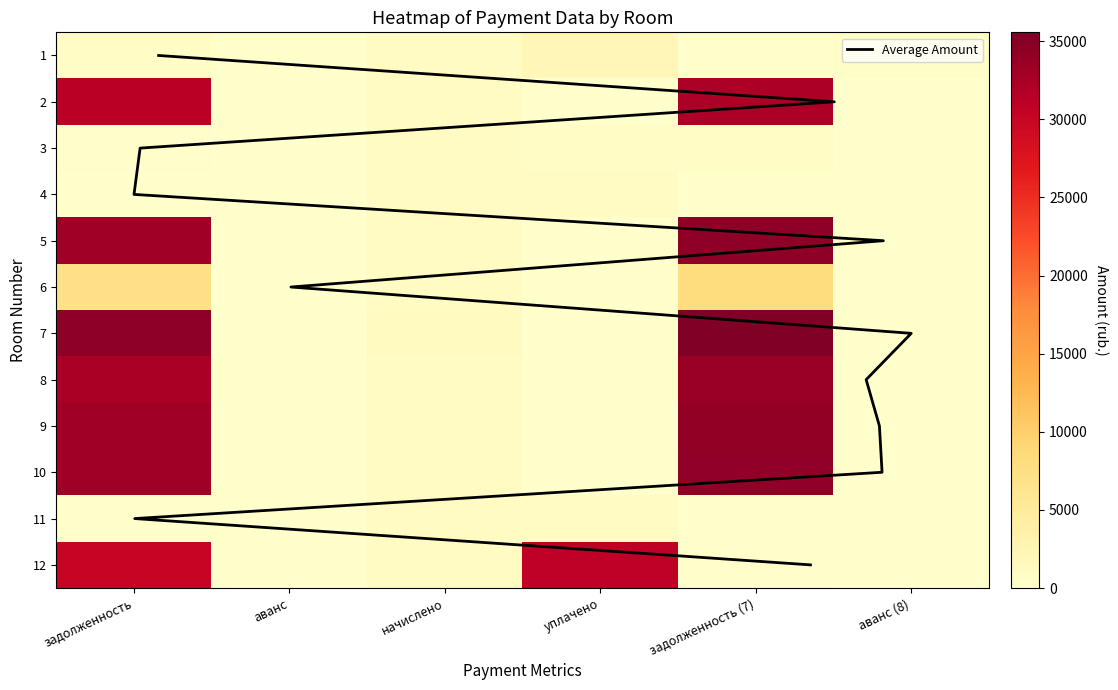

Reading left to right, list all the values displayed in this chart.

1: 608.4	0.0	1093.7	2150.0	0.0	447.9
2: 31141.6	0.0	1015.6	0.0	32157.1	0.0
3: 235.2	0.0	1091.8	714.0	613.1	0.0
4: 0.0	1.4	1054.6	1054.6	0.0	1.4
5: 33252.0	0.0	1084.4	0.0	34336.4	0.0
6: 6948.0	0.0	1076.9	0.0	8024.9	0.0
7: 34449.8	0.0	1123.4	0.0	35573.3	0.0
8: 32510.5	0.0	1060.2	0.0	33570.7	0.0
9: 33080.9	0.0	1078.8	0.0	34159.7	0.0
10: 33195.0	0.0	1082.5	0.0	34277.5	0.0
11: 1.1	0.0	1088.1	1082.5	6.7	0.0
12: 30115.0	0.0	982.1	30770.0	327.0	0.0